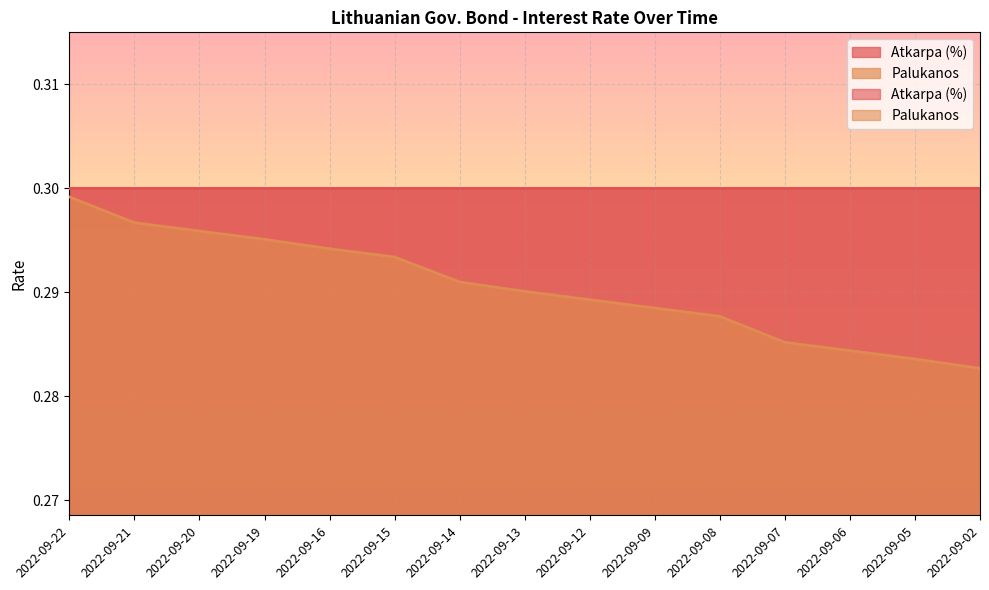

Reading left to right, extract all data points from this chart.

0.3	0.3	0.3	0.3	0.3	0.3	0.3	0.3	0.3	0.3	0.3	0.3	0.3	0.3	0.3